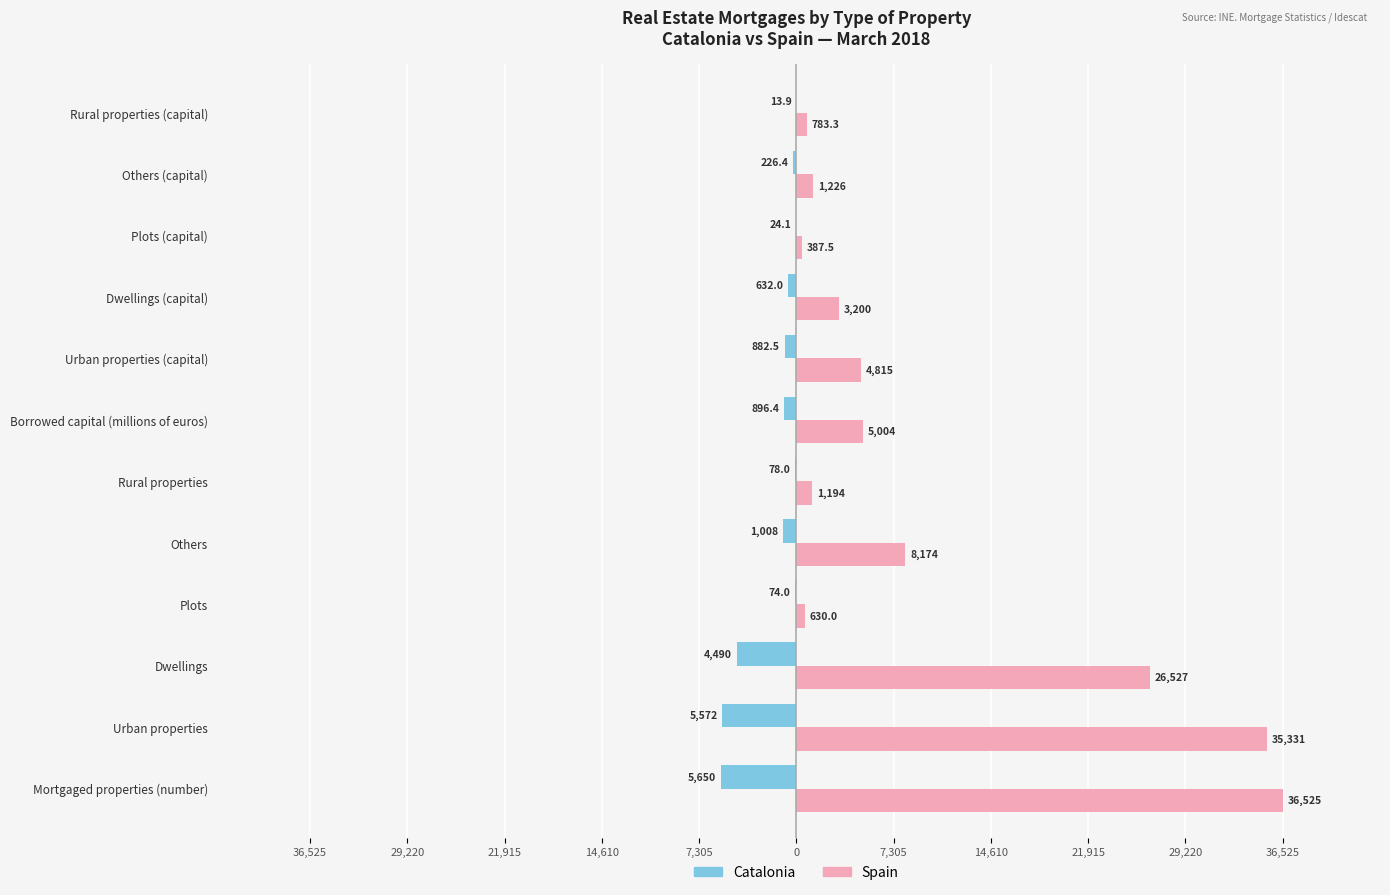

What are all the series names shown in the legend?

Catalonia, Spain